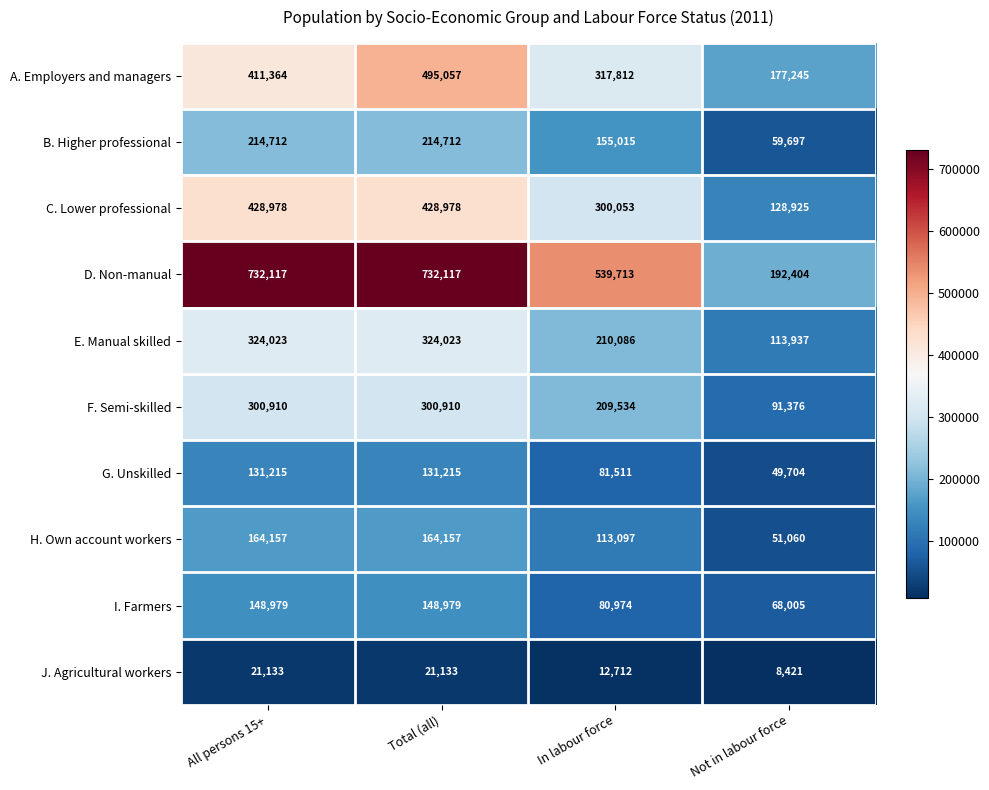

What is the smallest value displayed?

8421